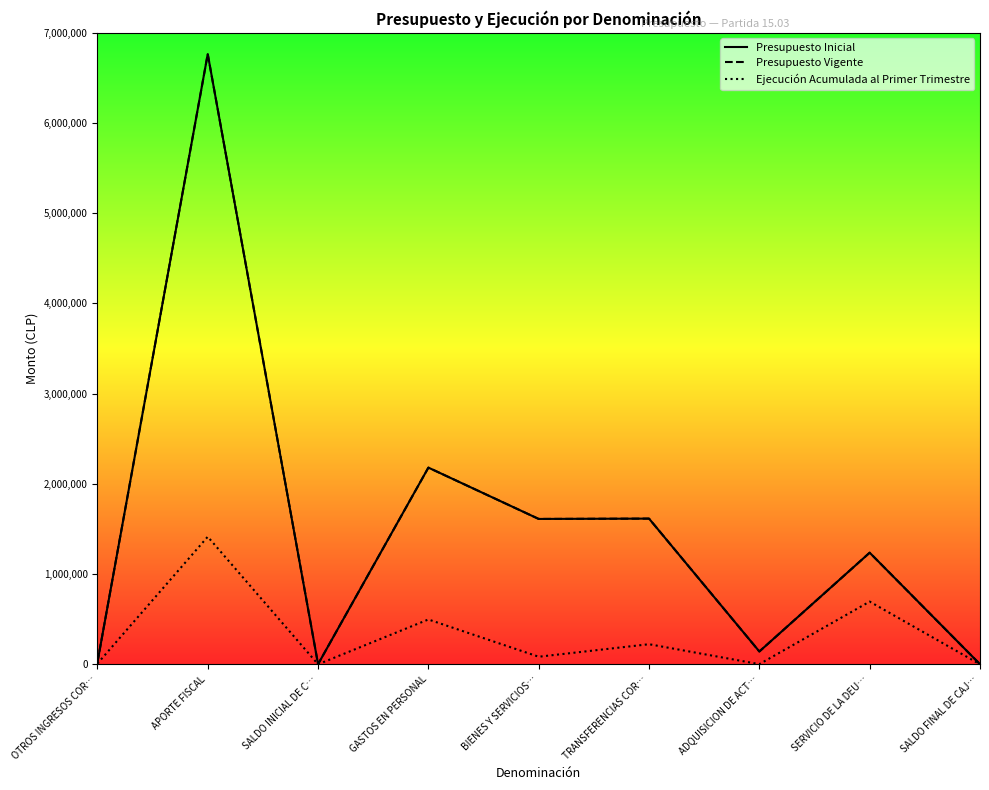

Rank the series at SERVICIO DE LA DEU… from lowest to highest value.

Ejecución Acumulada al Primer Trimestre, Presupuesto Inicial, Presupuesto Vigente